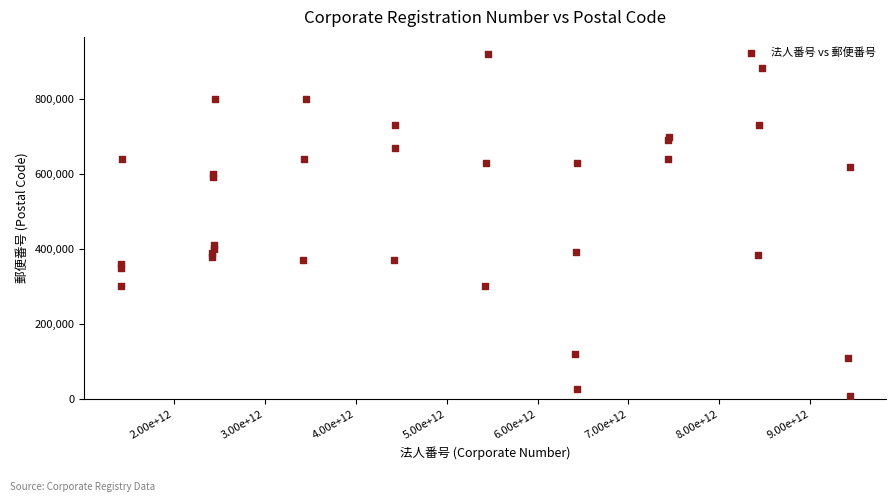

What Y value in the scatter plot is closest to 465022?

410808